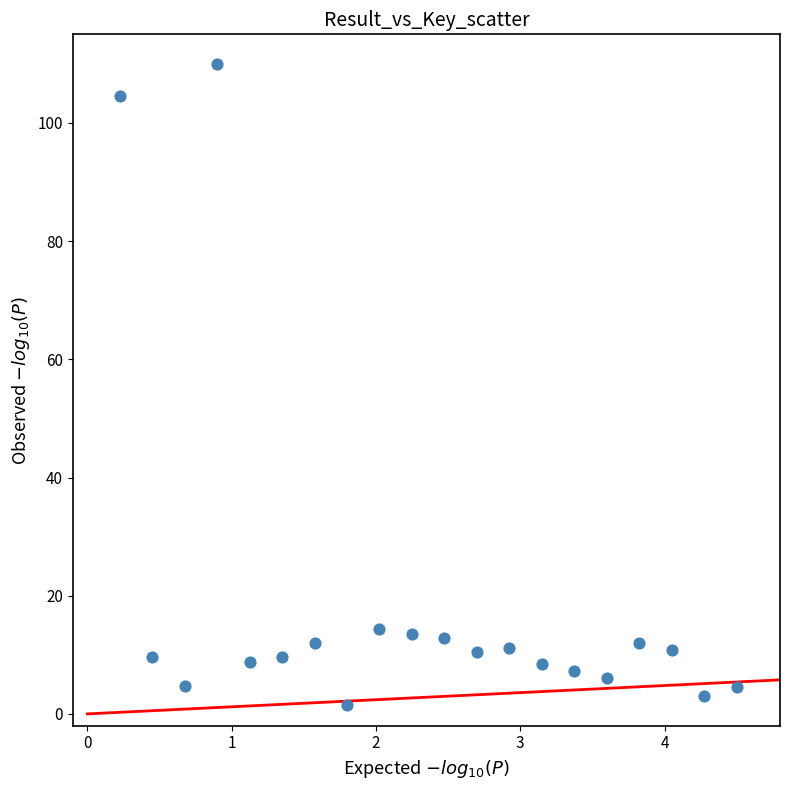

What is the range of X values (max minus min)?

4.3